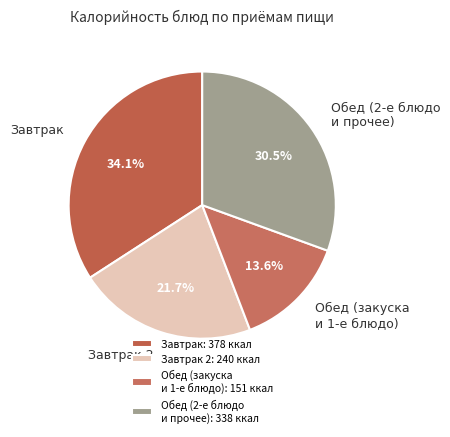

What percentage is NOT represented by Обед (2-е блюдо и прочее)?

69.5%